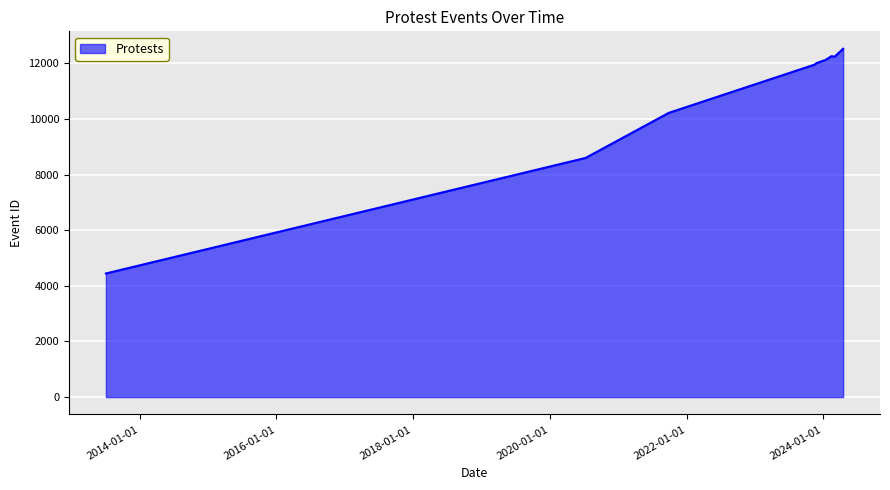

How many lines are shown in the chart?

1